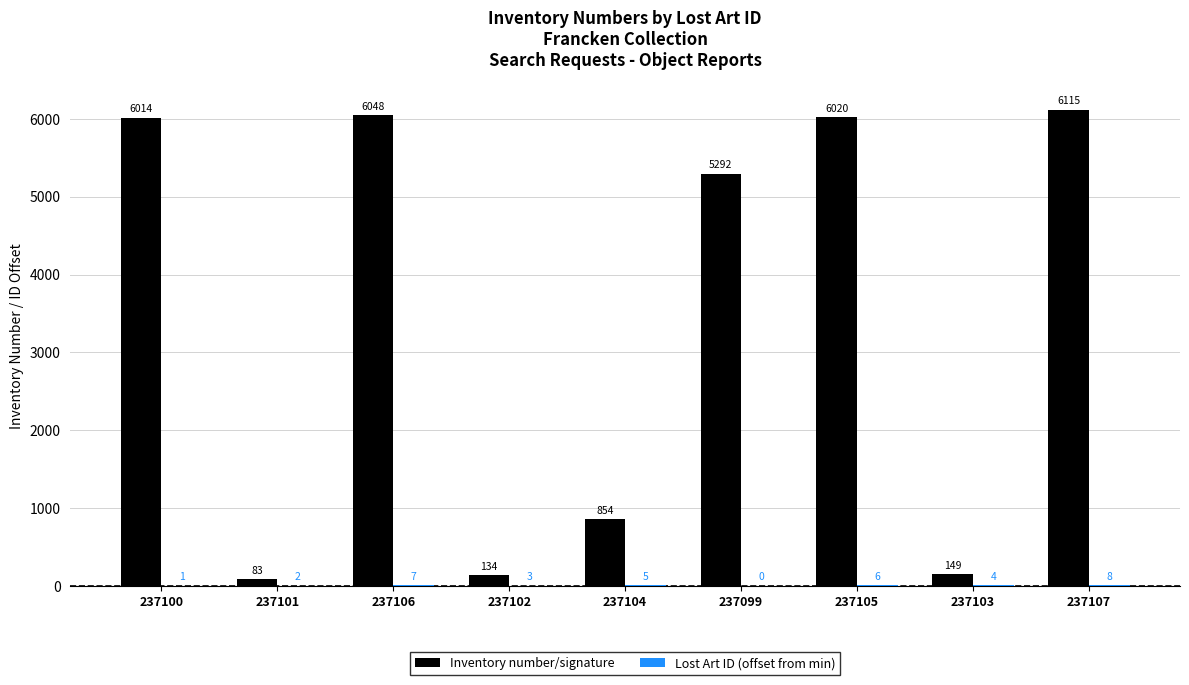

At which label does Inventory number/signature first exceed 5292?

237100